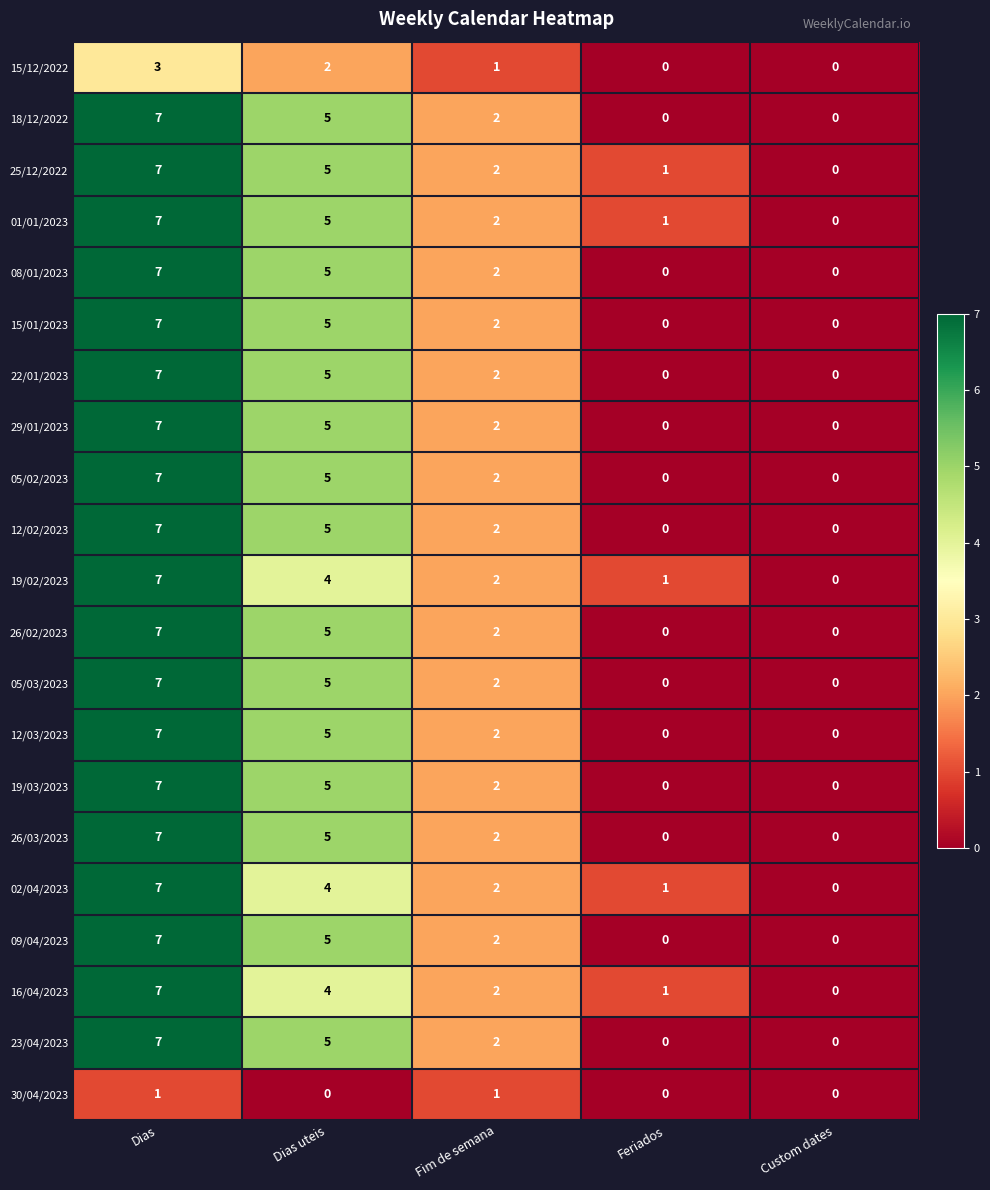

What is the maximum value shown in the chart?

7